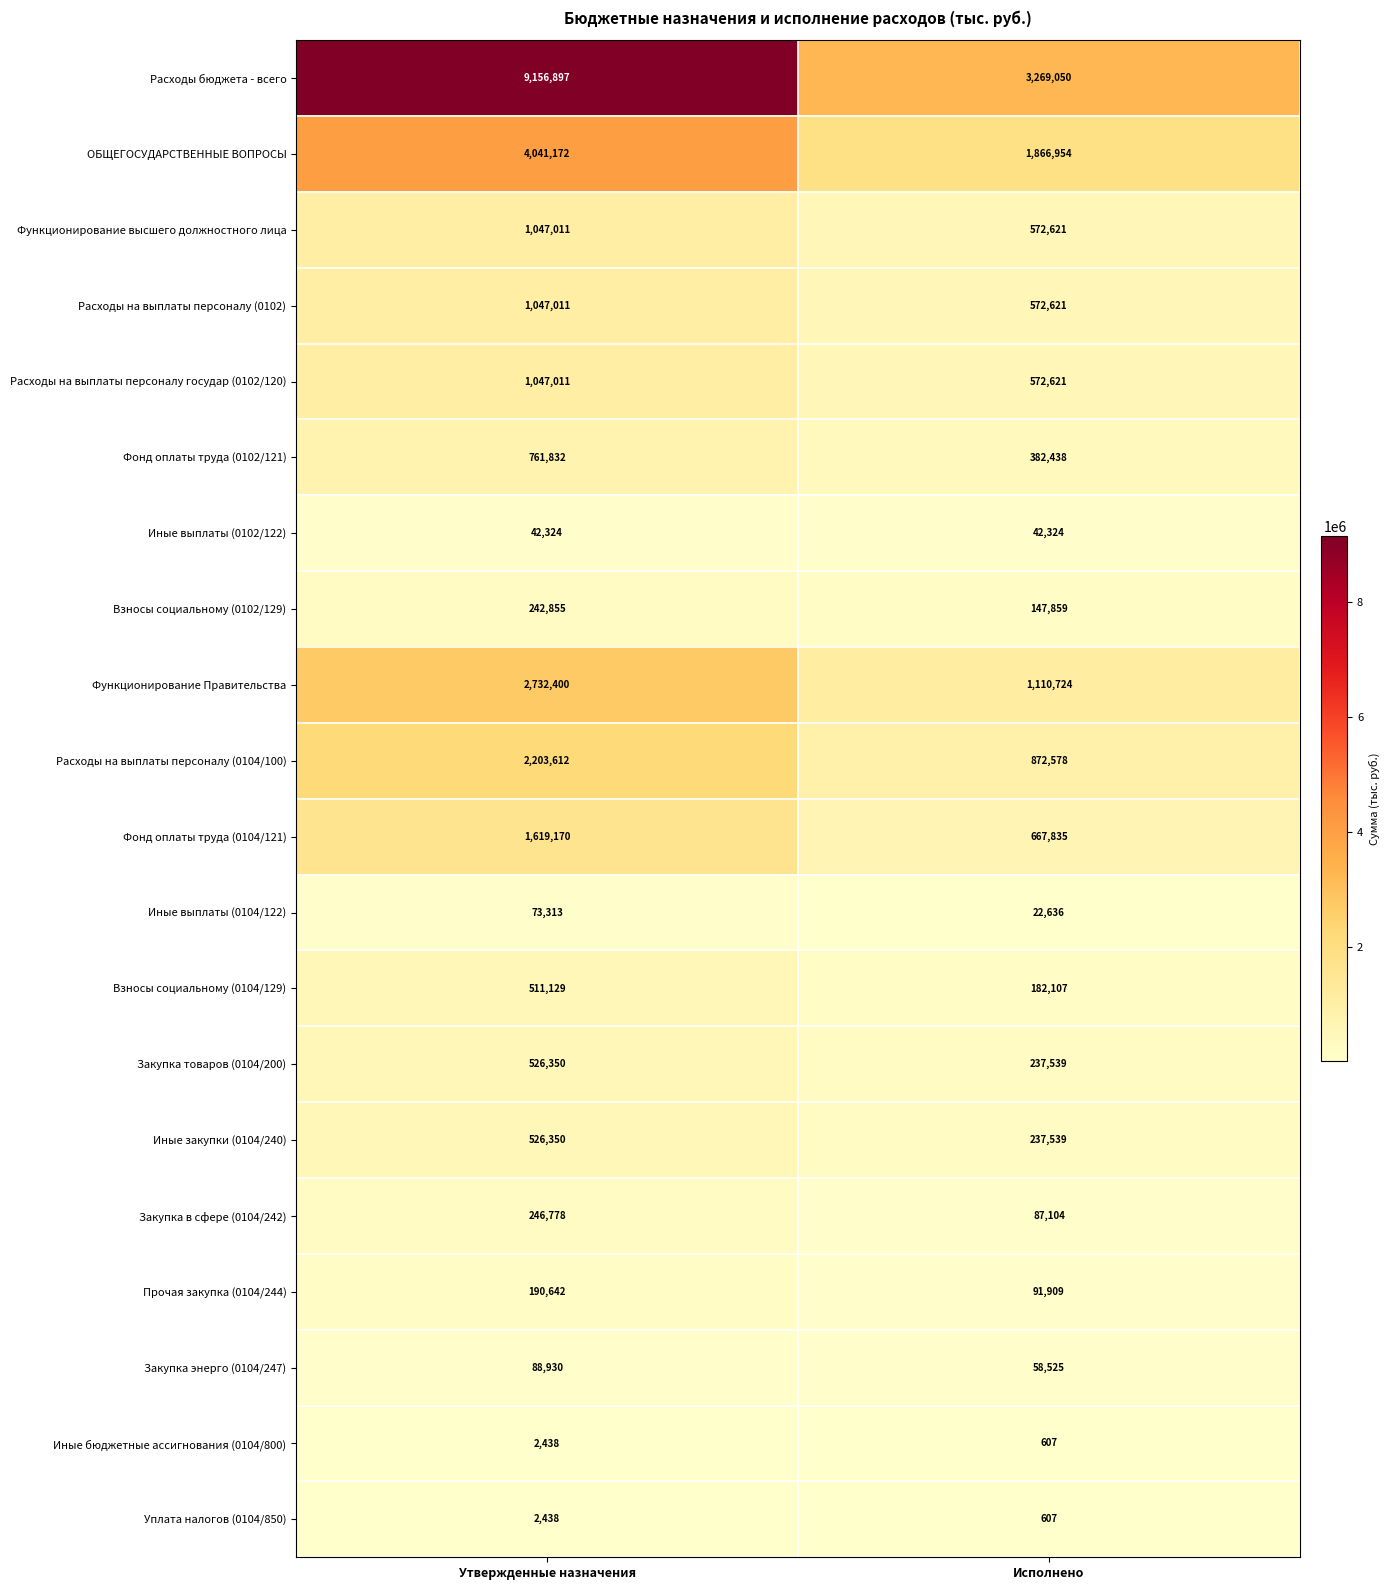

What is the spread (max minus min) of values at Исполнено?

3268443